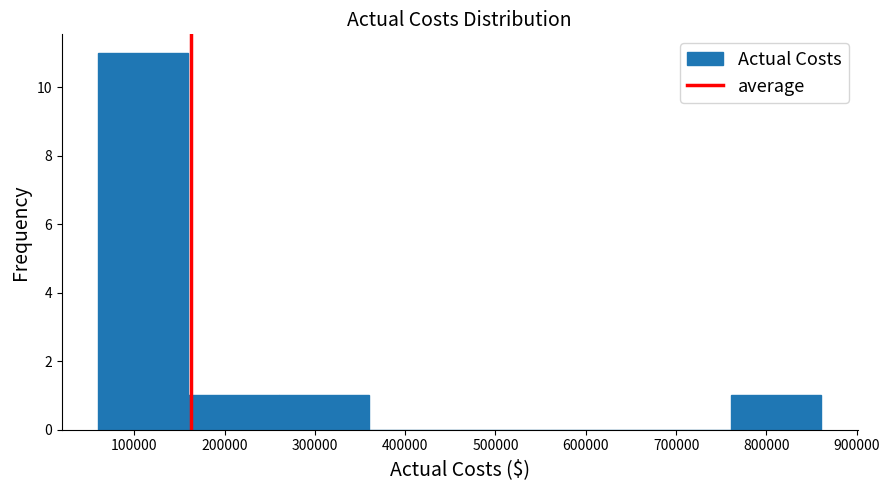

Reading left to right, transcribe this chart: for each bar, give the range it covers on the x-axis and its height. Neither the bar edges nor the heights are printed on the chart, so give them approximately, as read against the axes.

60000 to 160000: 11
160000 to 260000: 1
260000 to 360000: 1
360000 to 460000: 0
460000 to 560000: 0
560000 to 660000: 0
660000 to 760000: 0
760000 to 860000: 1